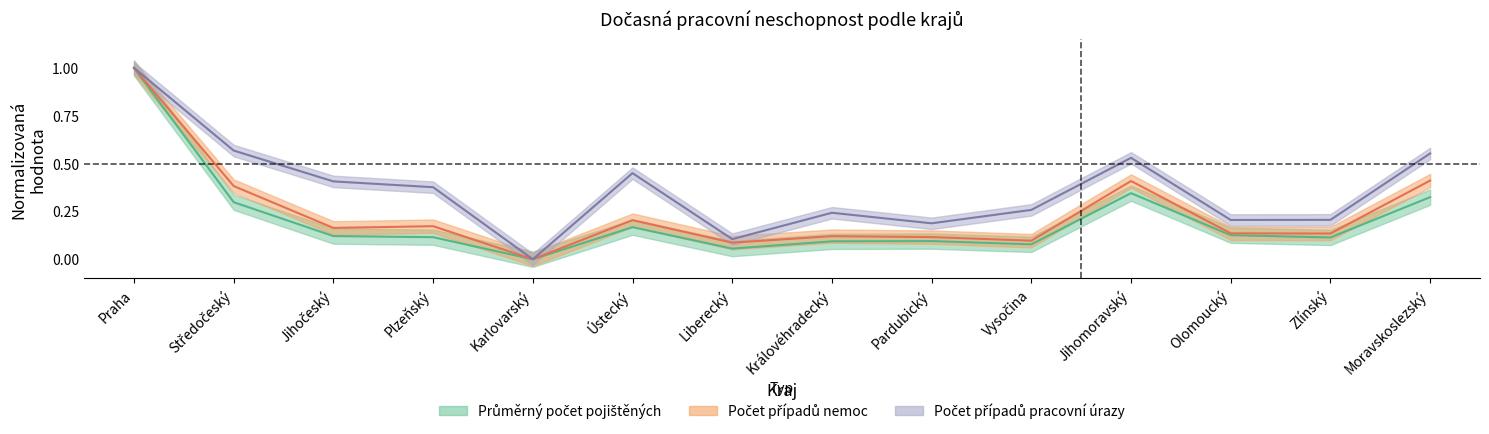

True or false: Počet případů pracovní úrazy has a value of 0.2 at Královéhradecký.

True